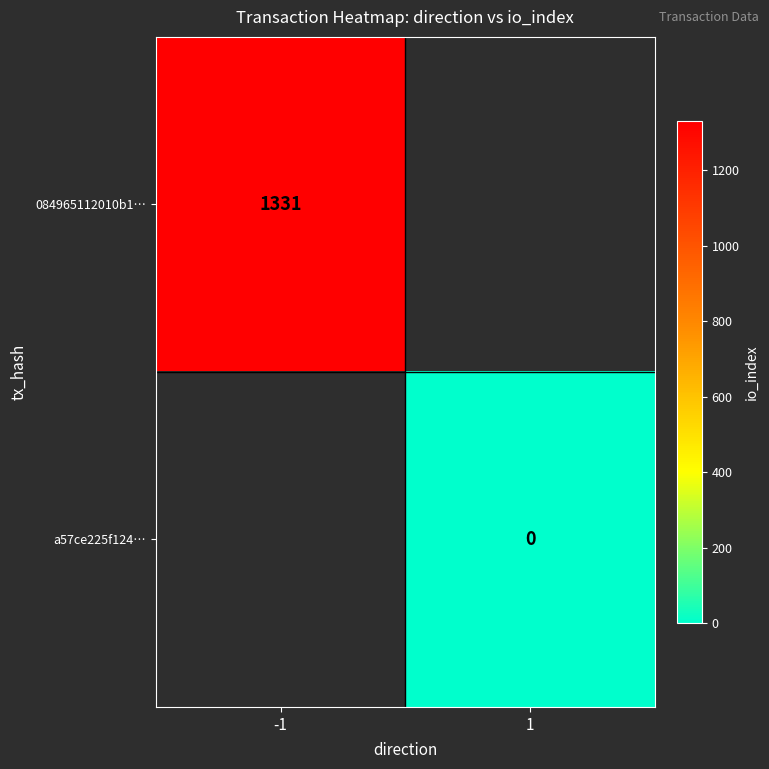

The 084965112010b1… series shows 1774 at -1. True or false?

False